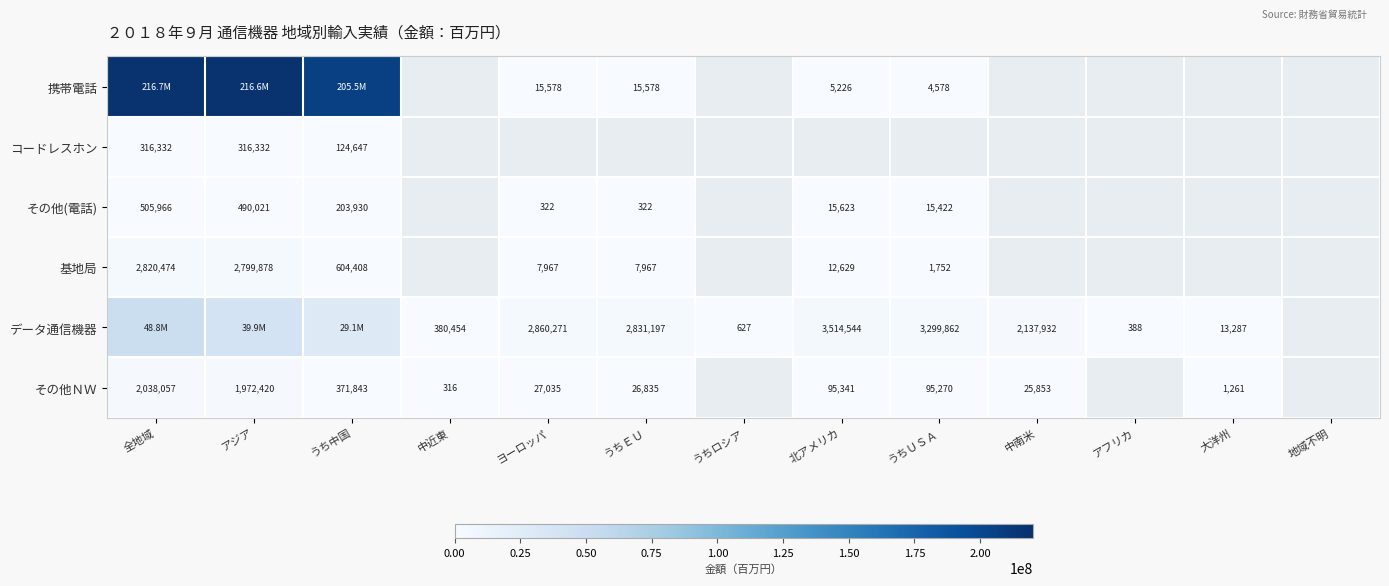

Is the value of コードレスホン at アジア greater than the value of その他ＮＷ at 中近東?

Yes